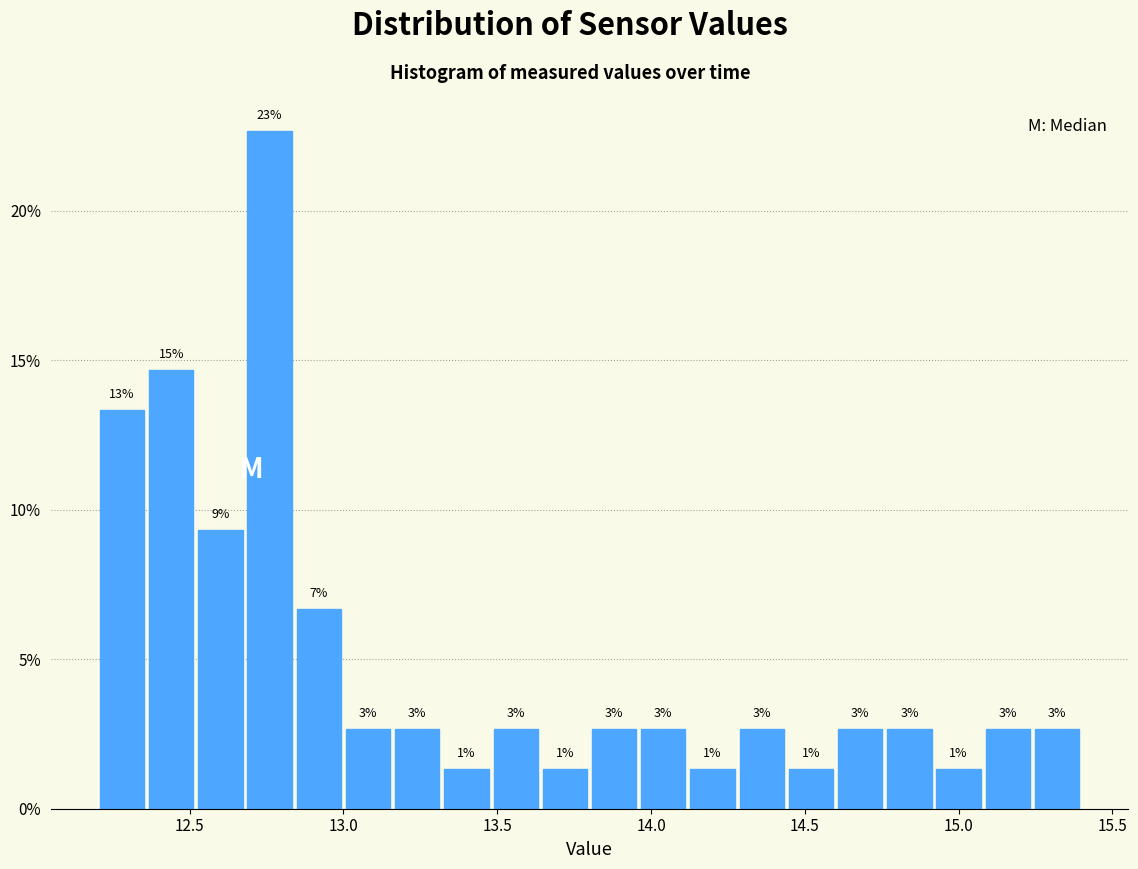

Read against the x-axis, roughly where is the centre of the tallest bar?

12.75